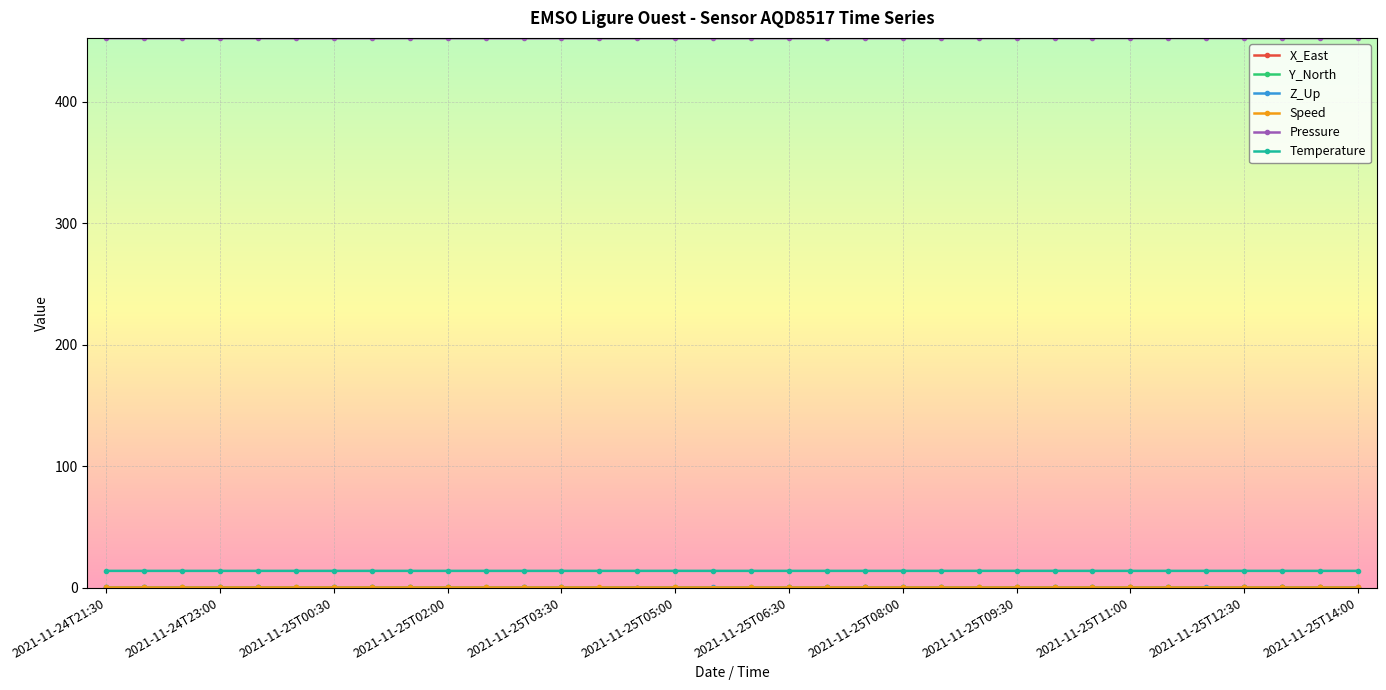

True or false: Temperature and Pressure intersect in this chart.

False